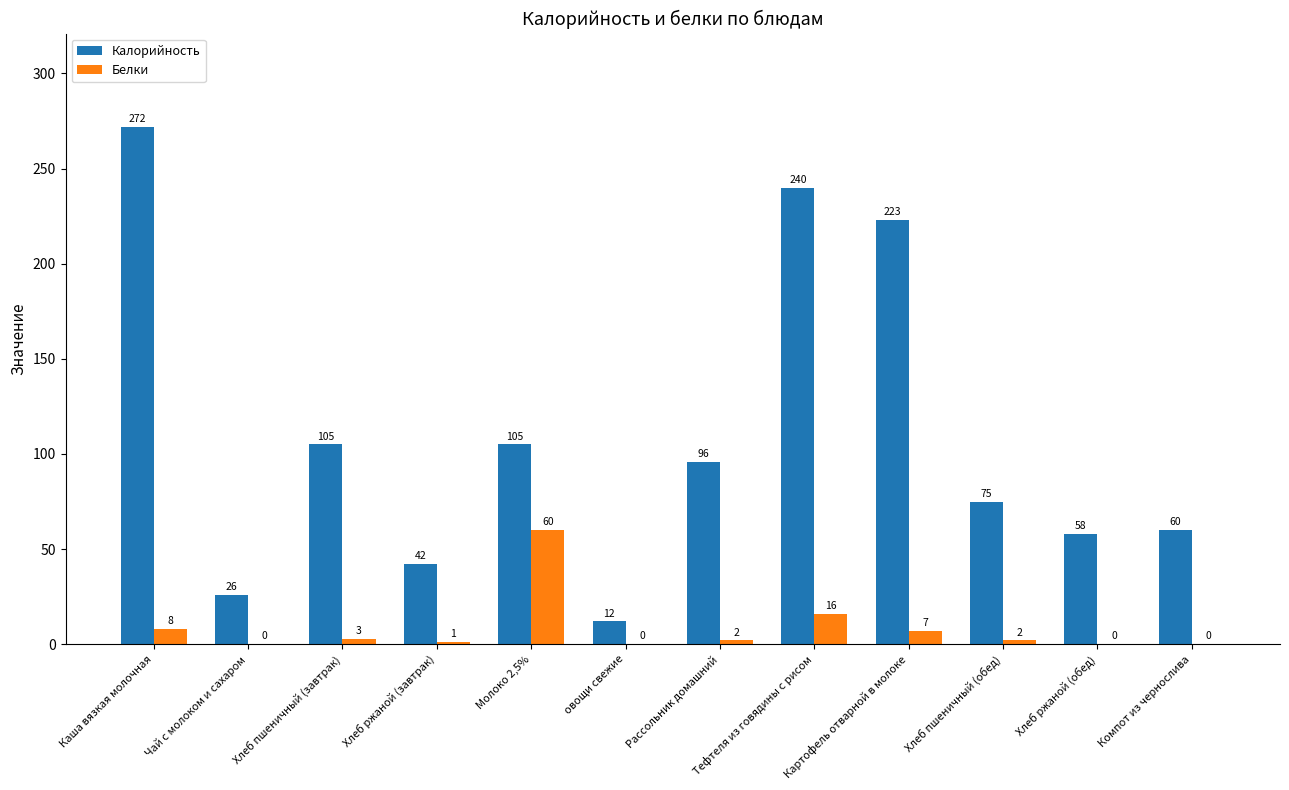

The value of Калорийность at Чай с молоком и сахаром is 38. True or false?

False